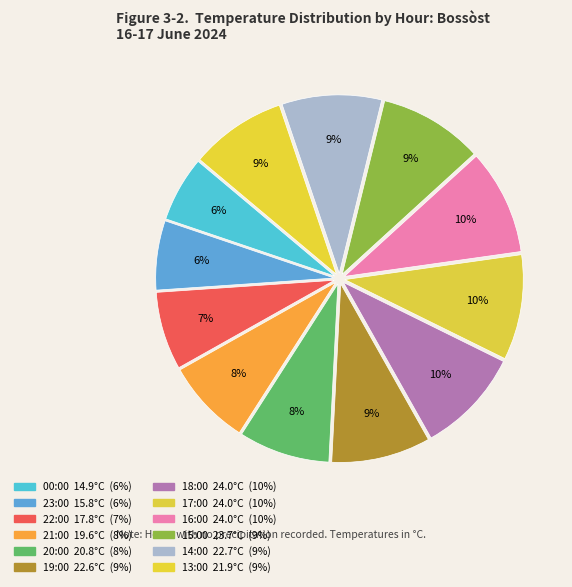

Is there any slice that represents more than half of the pie?

No